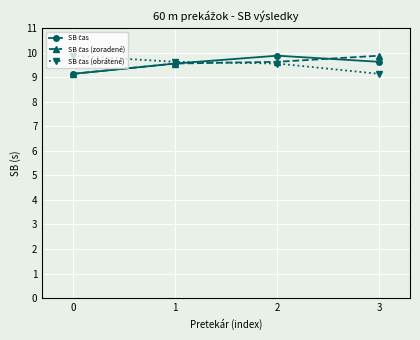

At how many categories does at least one series exceed 9?

4